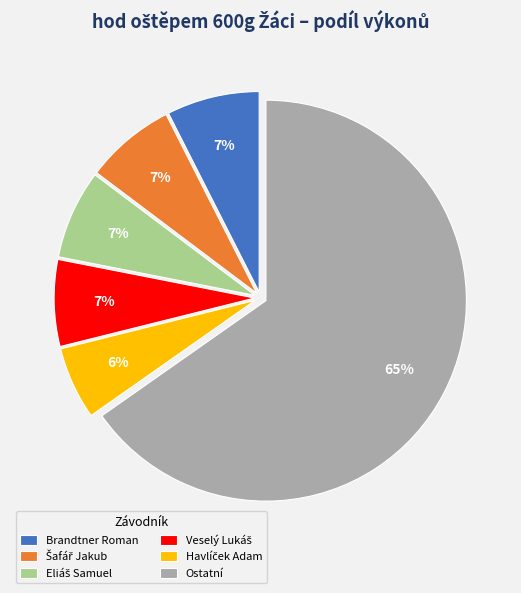

Which category has the biggest portion of the pie?

Ostatní